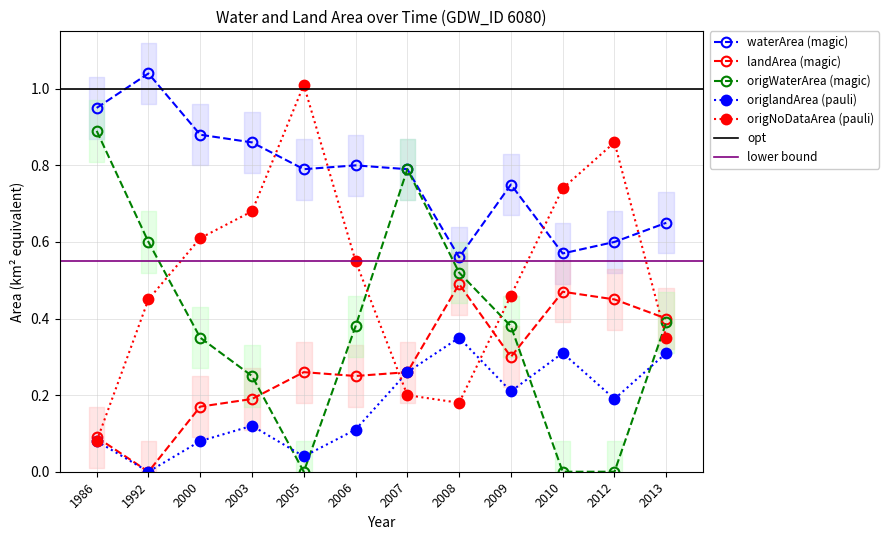

Rank the series at 2003 from lowest to highest value.

origlandArea, landArea, origWaterArea, origNoDataArea, waterArea